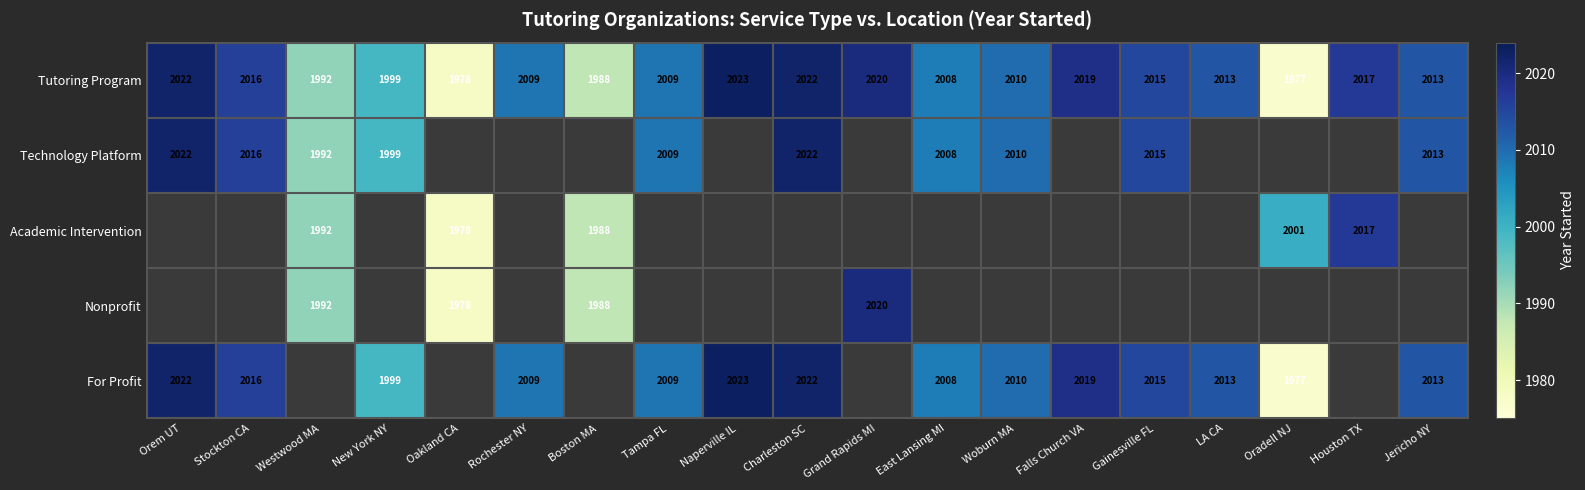

True or false: Technology Platform has a value of 2008 at East Lansing MI.

True